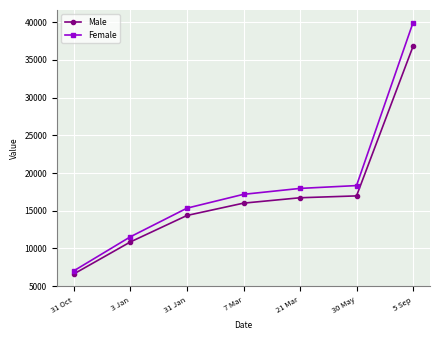

Which series changed the most between 31 Oct and 21 Mar?

Female